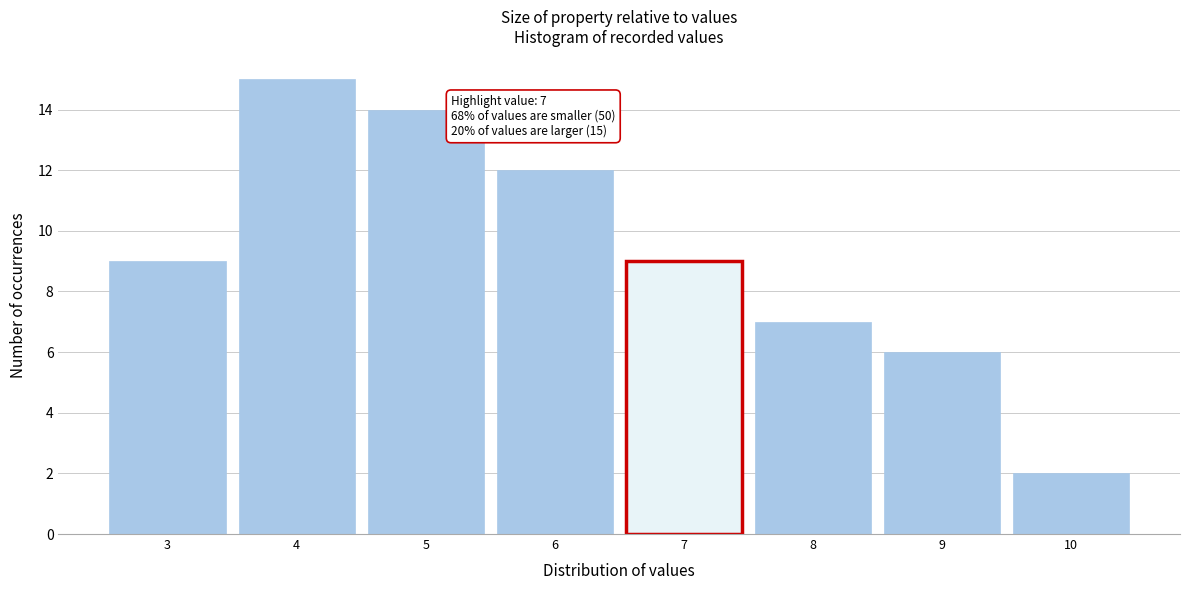

Over which range of the x-axis is the bar tallest?

3.5 to 4.5